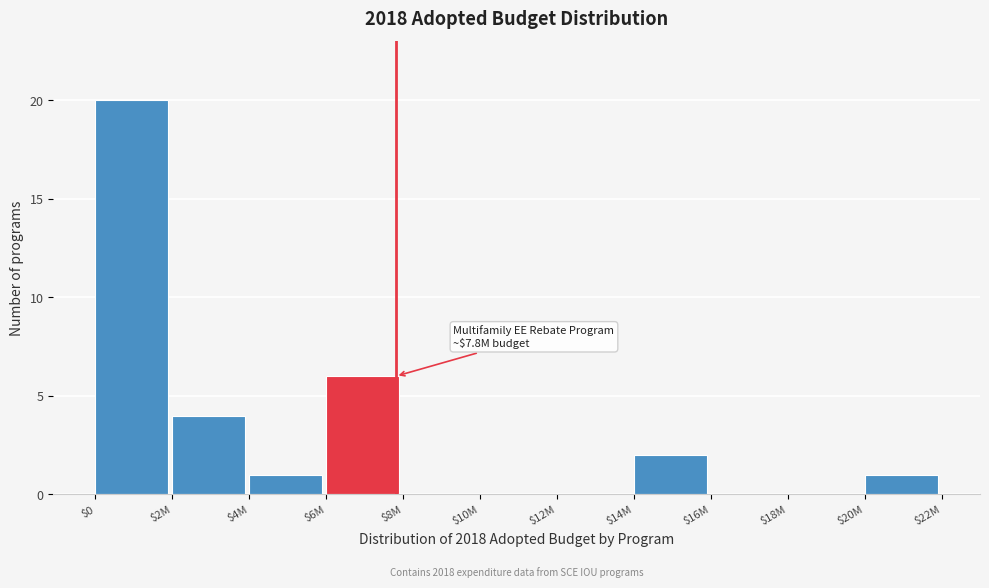

What is the sum of all values?

34